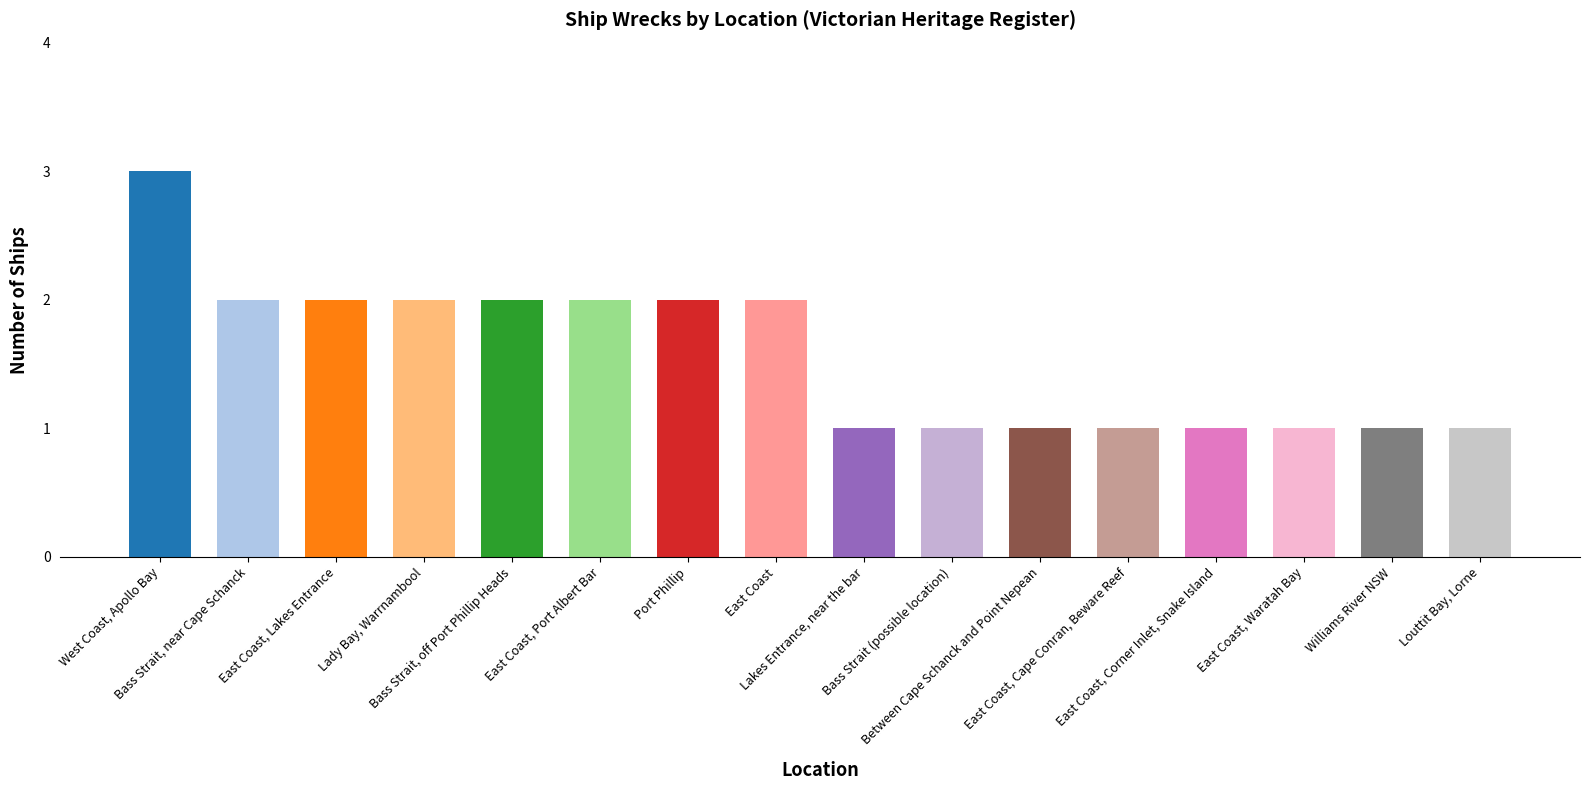

Is it true that the value at Bass Strait, off Port Phillip Heads is 3?

False